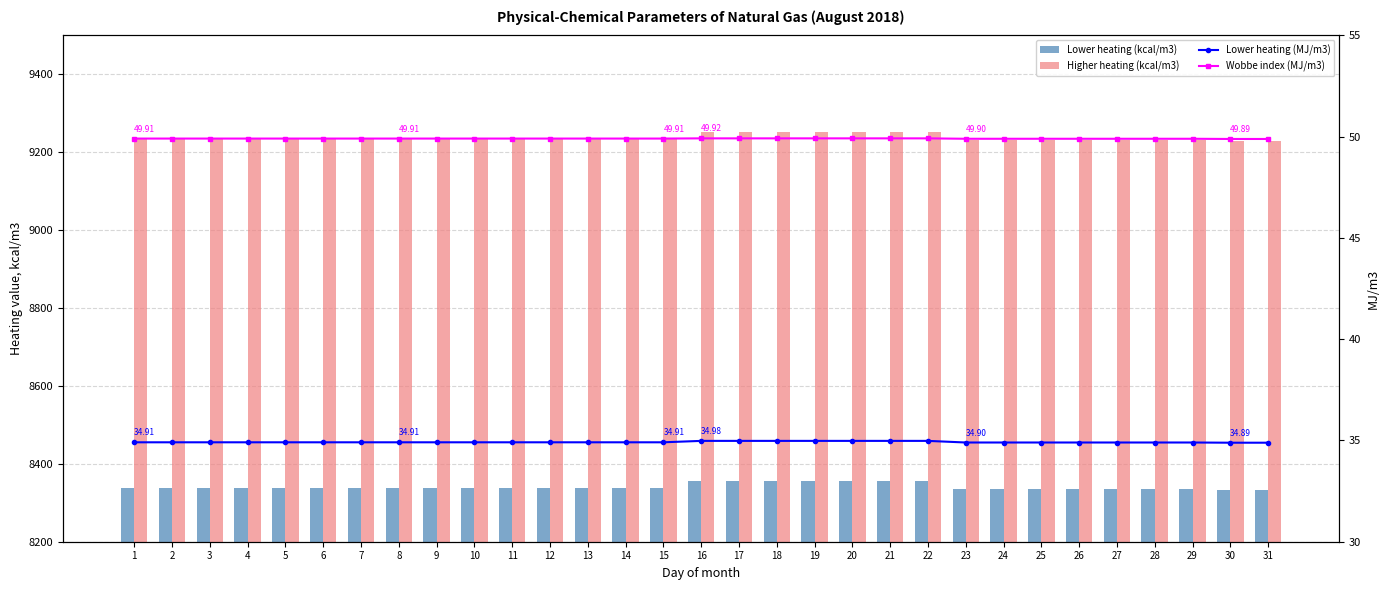

Which series changed the most between 2 and 19?

Higher heating (kcal/m3)